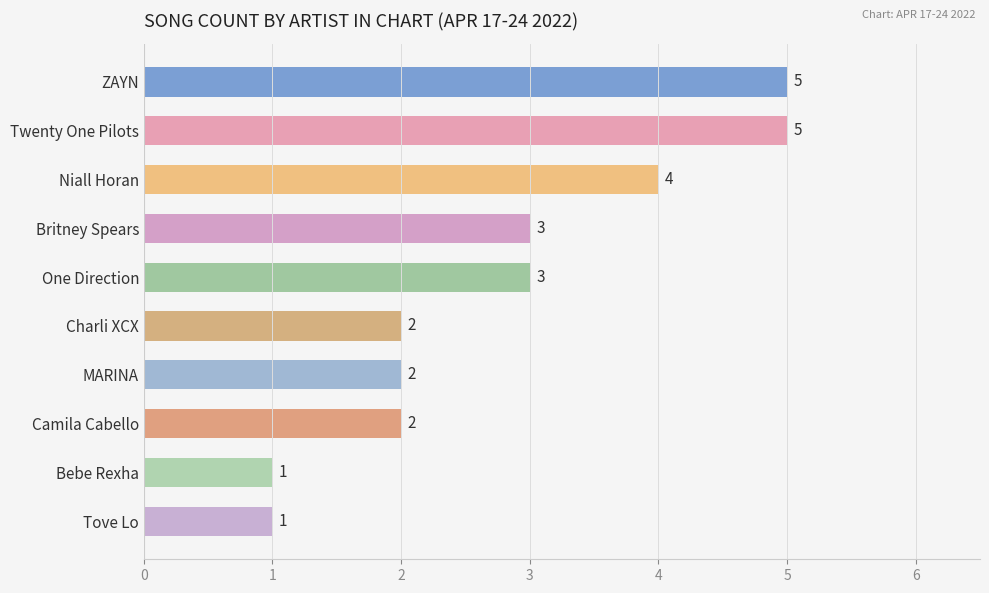

What value does the data have at Niall Horan?

4